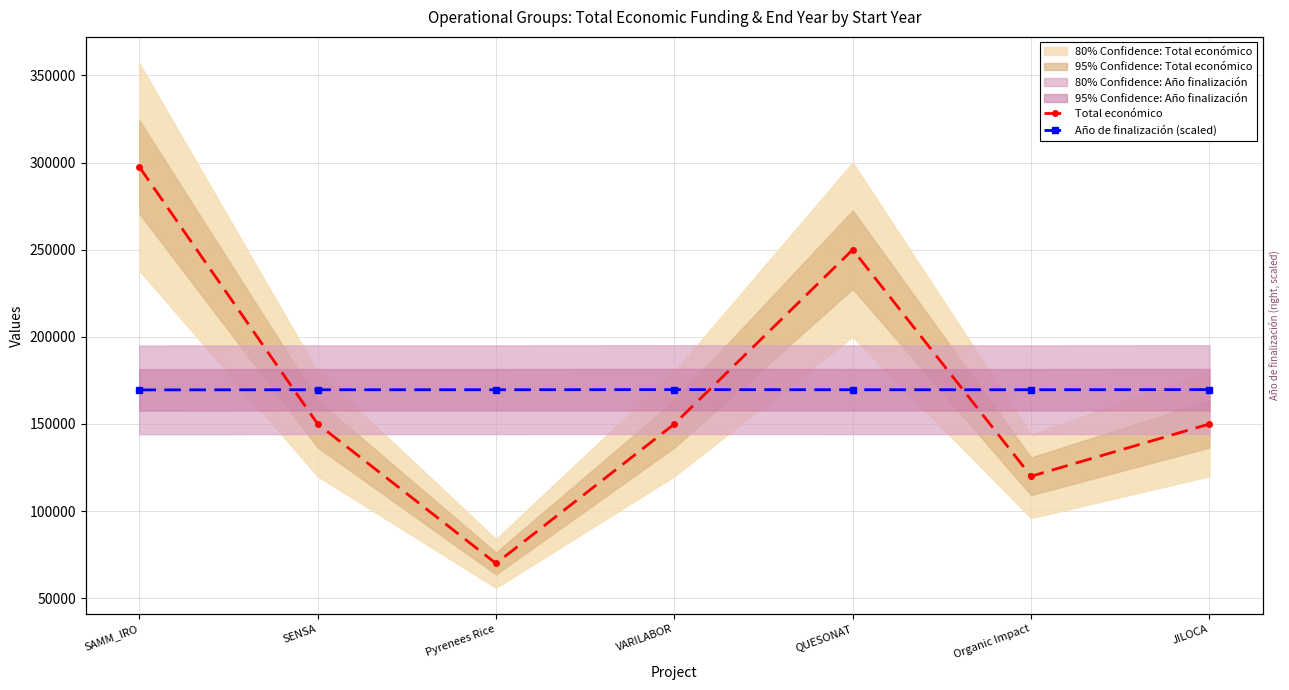

How many values in the Total económico series exceed 150000?

2